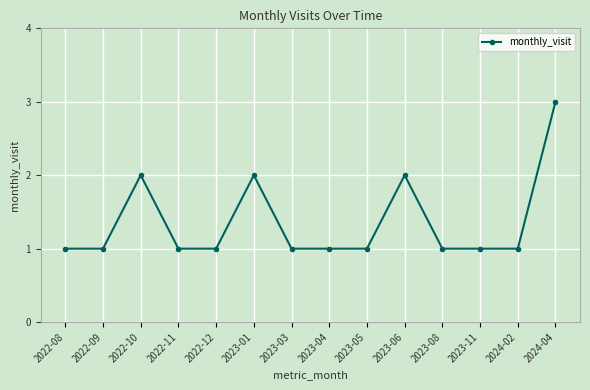

What is the label of the 14th point from the right?

2022-08